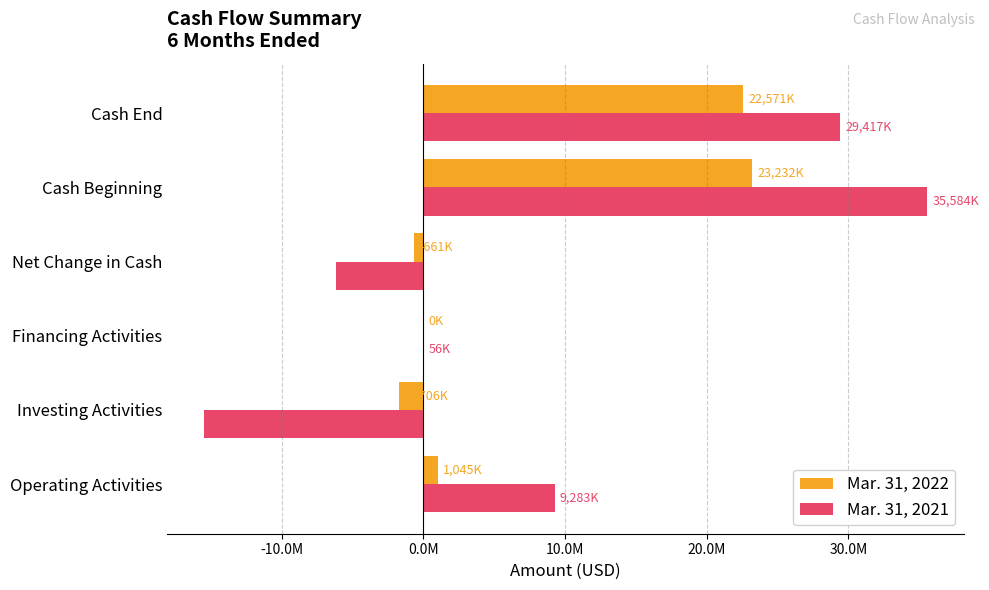

List the series in order of their overall mean, highest first.

Mar. 31, 2021, Mar. 31, 2022